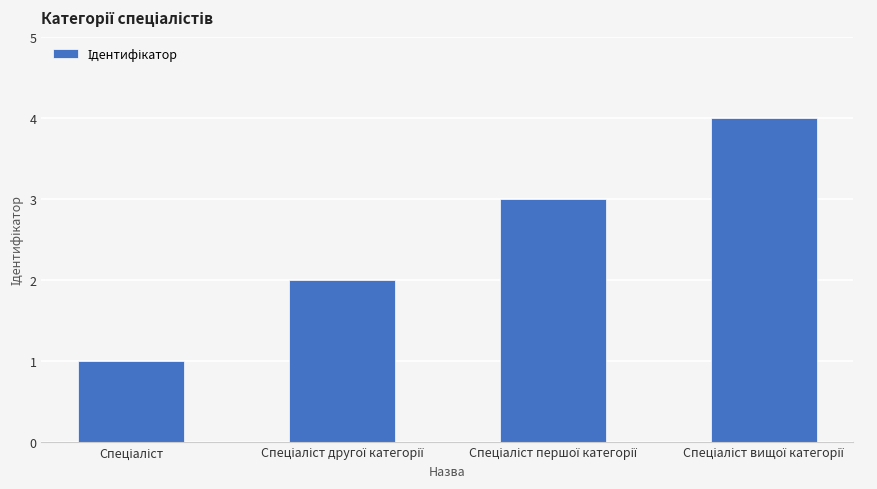

What is the maximum value shown in the chart?

4